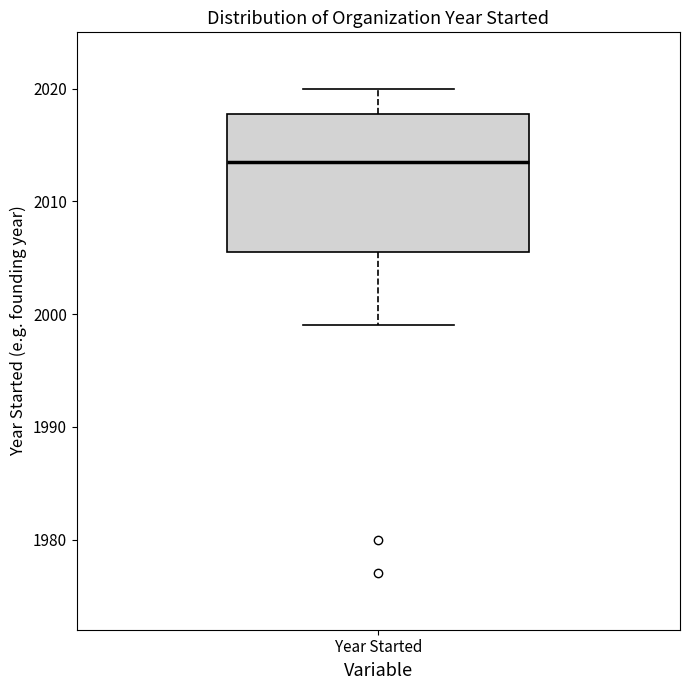

Where does the median line of the box for Year Started sit on the y-axis? The values are not printed on the chart, so give them approximately, as read against the axis.

2014